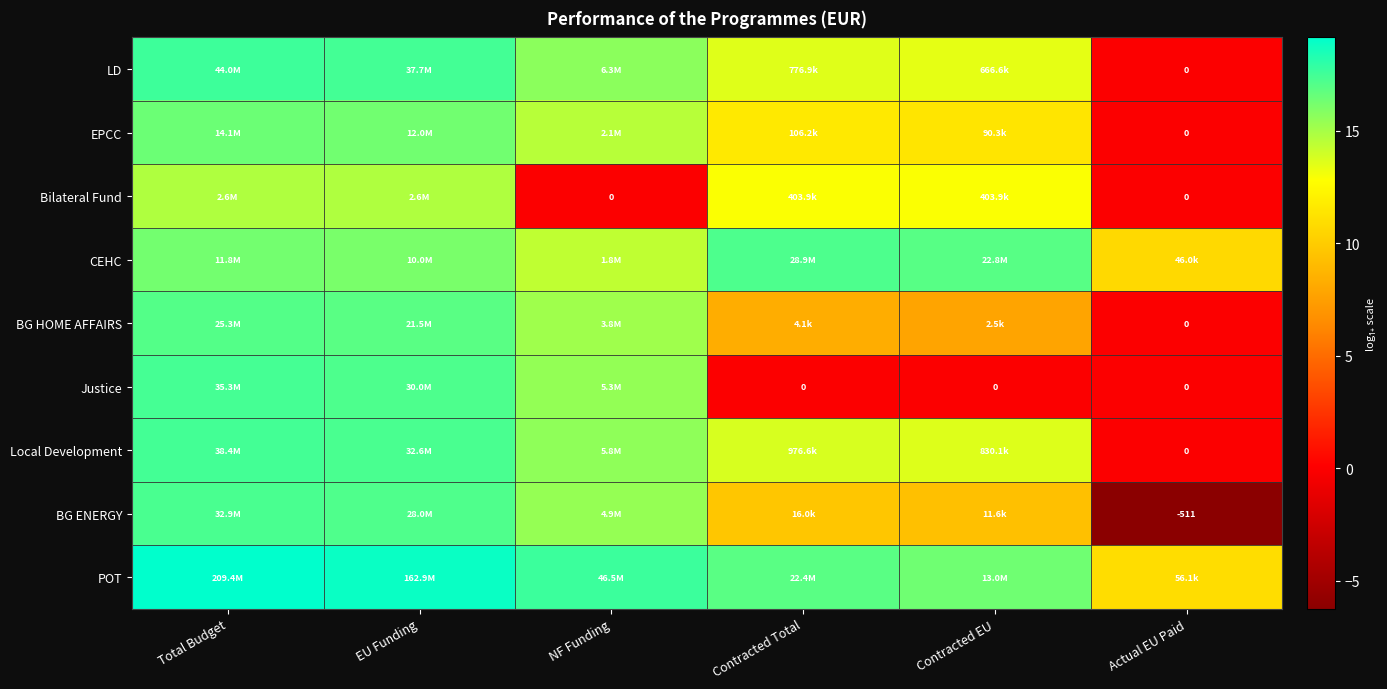

Which series has the largest total across all categories?

POT